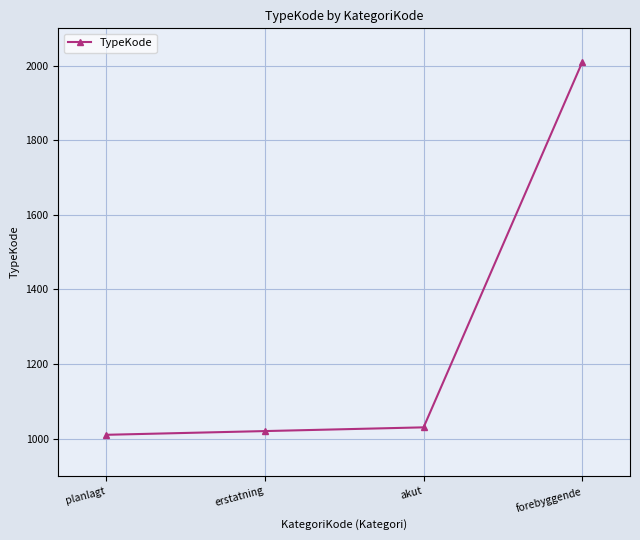

How many categories are shown in the chart?

4